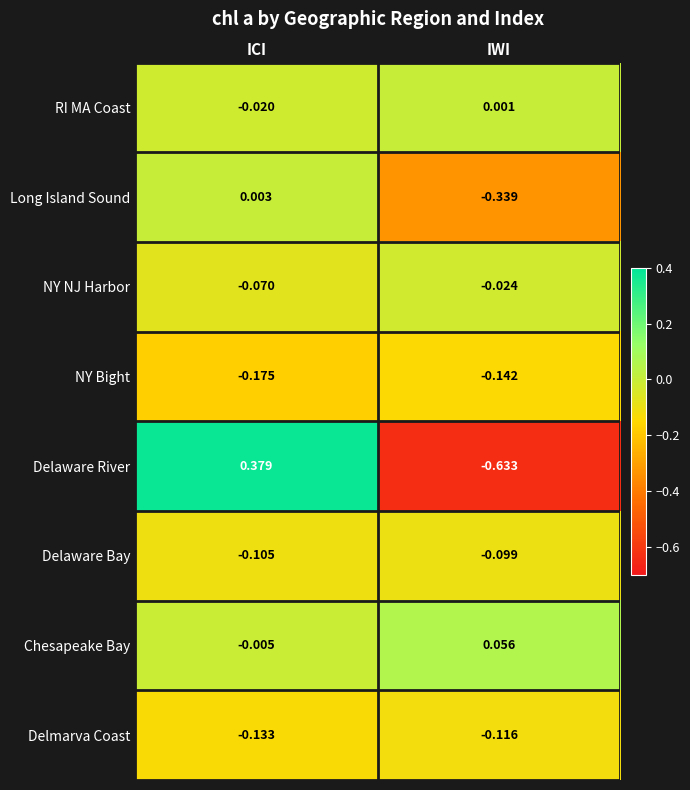

At which category is the sum across all series the highest?

ICI